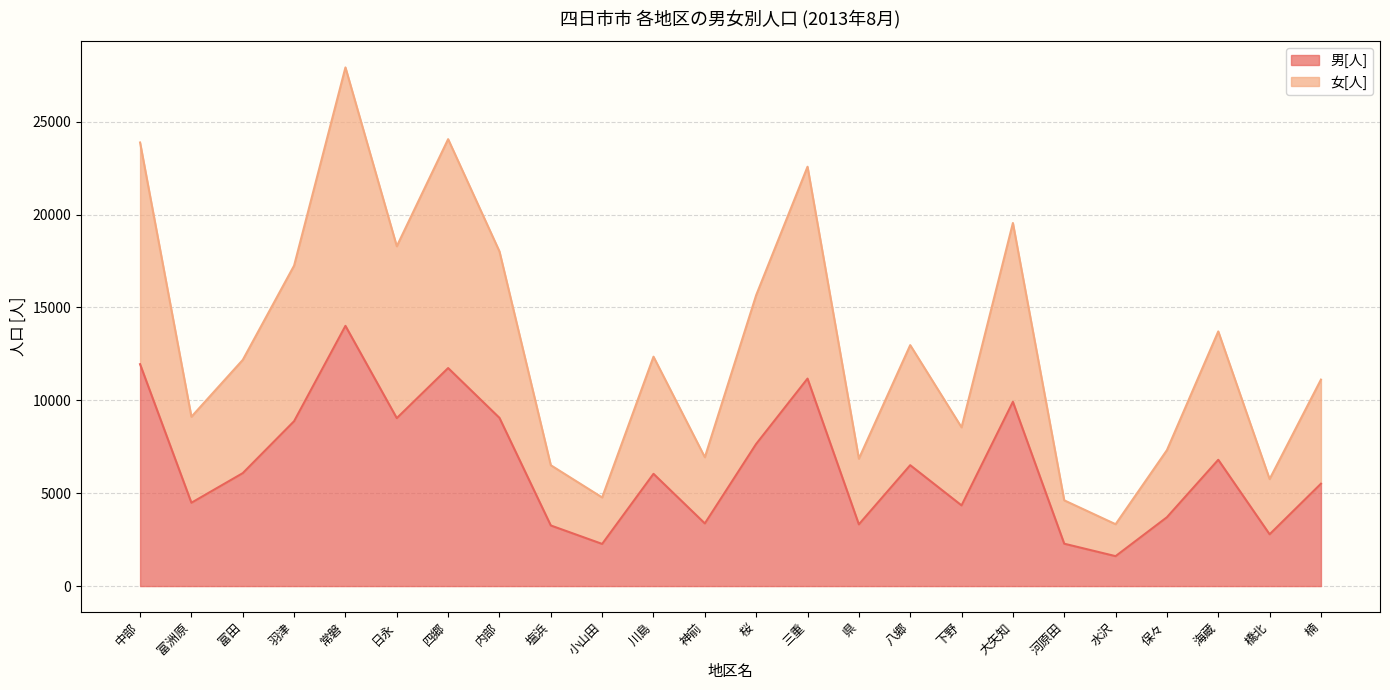

What position from the right is 常磐?

20